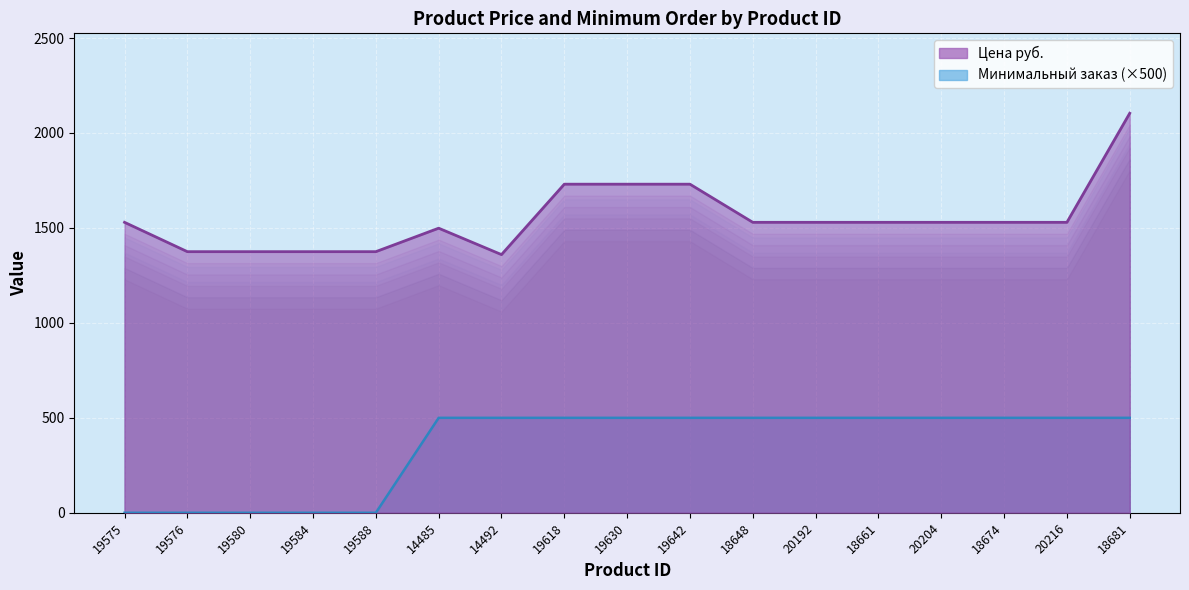

How many series are shown in this chart?

2